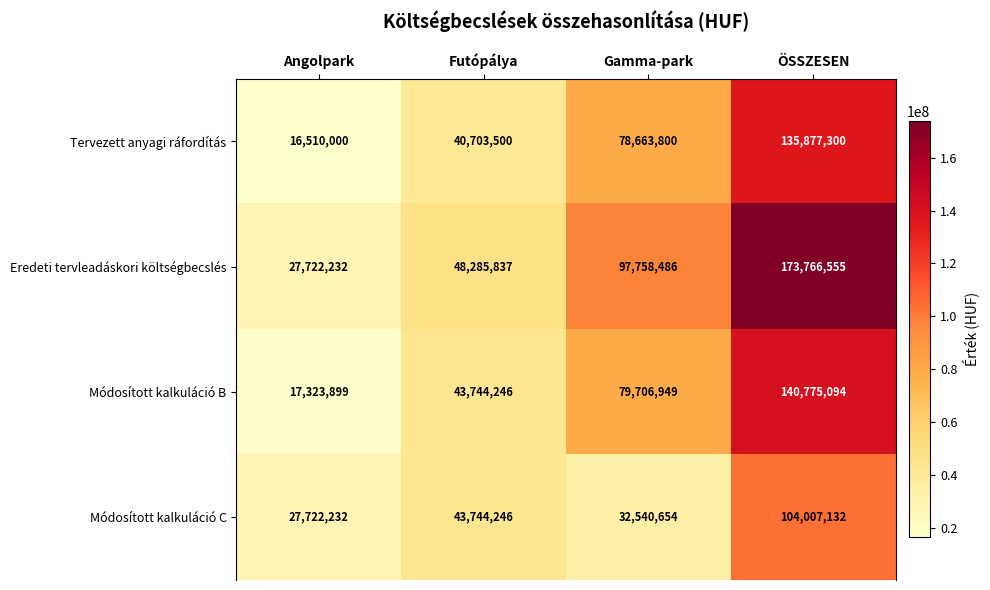

What is the total value across all series at Gamma-park?

288669889